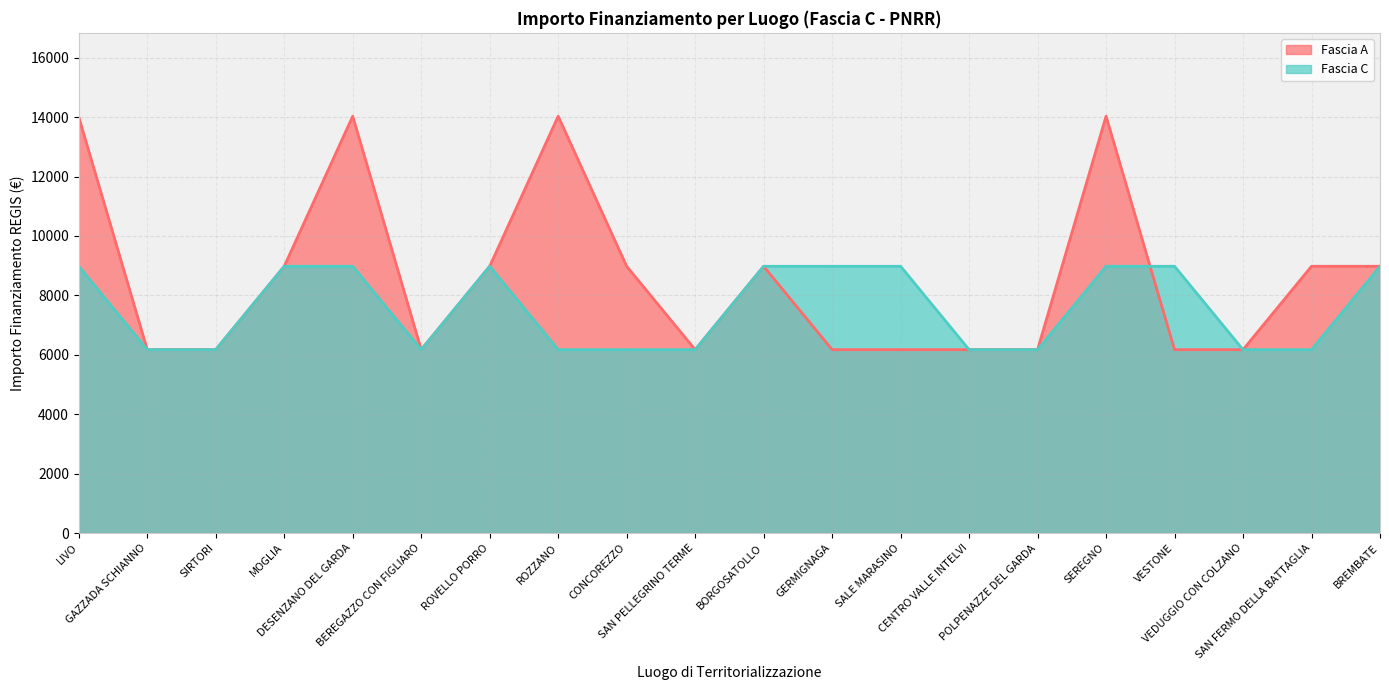

How many series are shown in this chart?

2